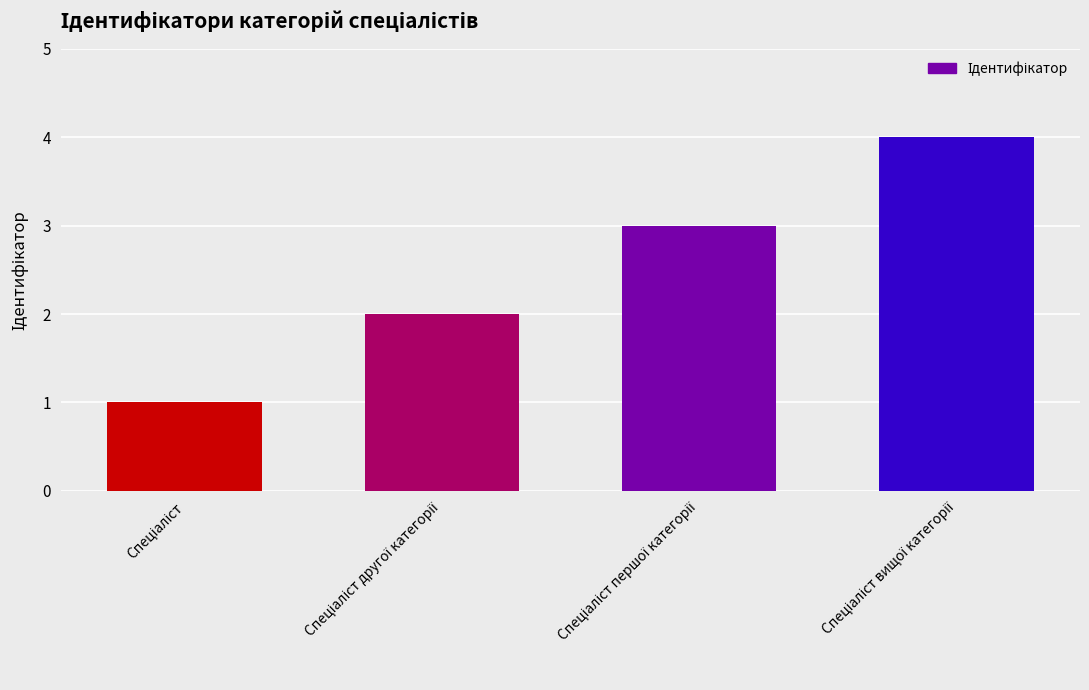

Reading left to right, list all the values displayed in this chart.

1	2	3	4